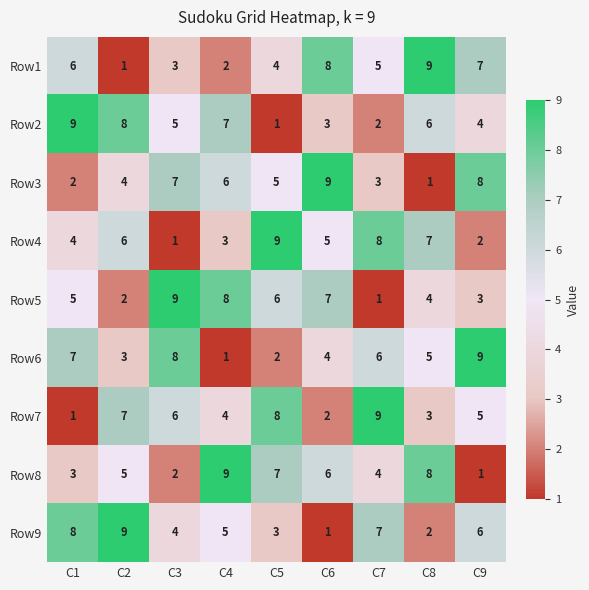

How many distinct data groups are displayed?

9